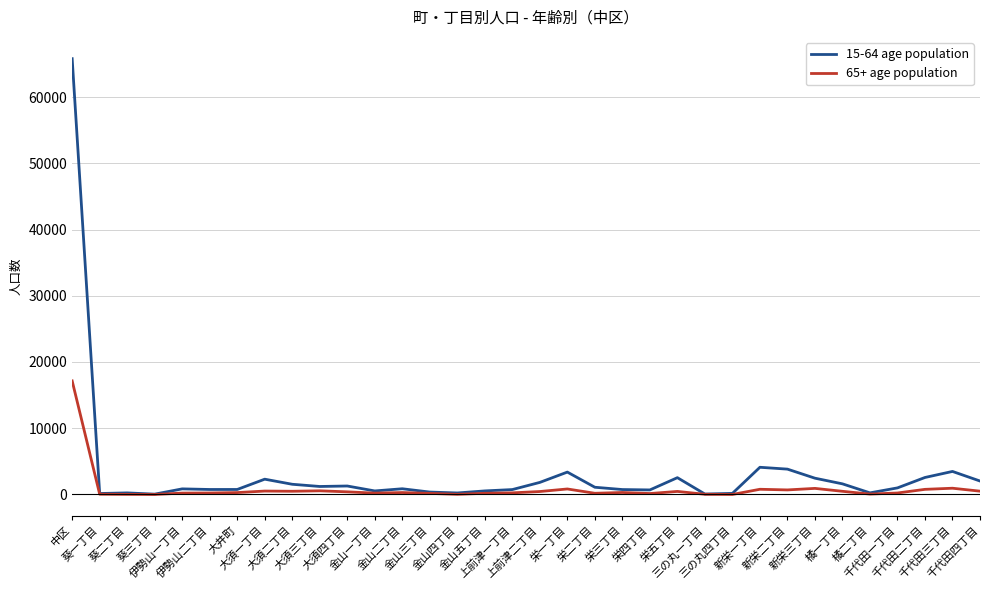

List the series in order of their overall mean, lowest first.

65+ age population, 15-64 age population